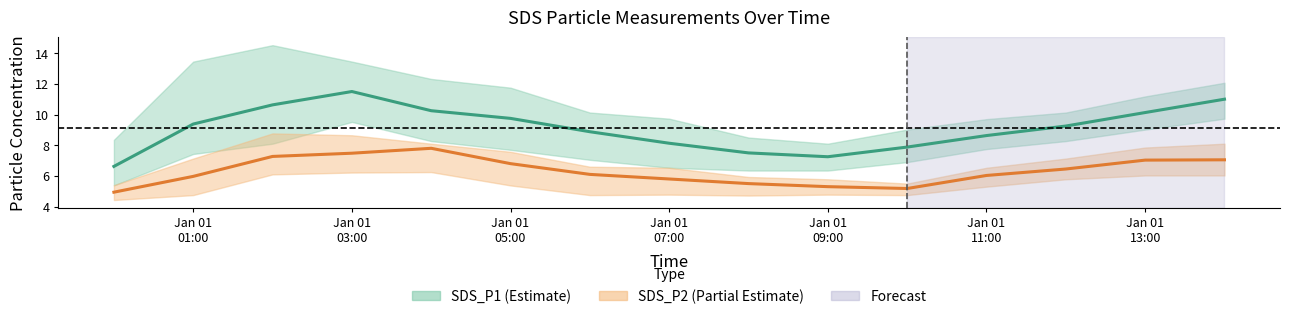

What is the smallest value displayed?

4.9